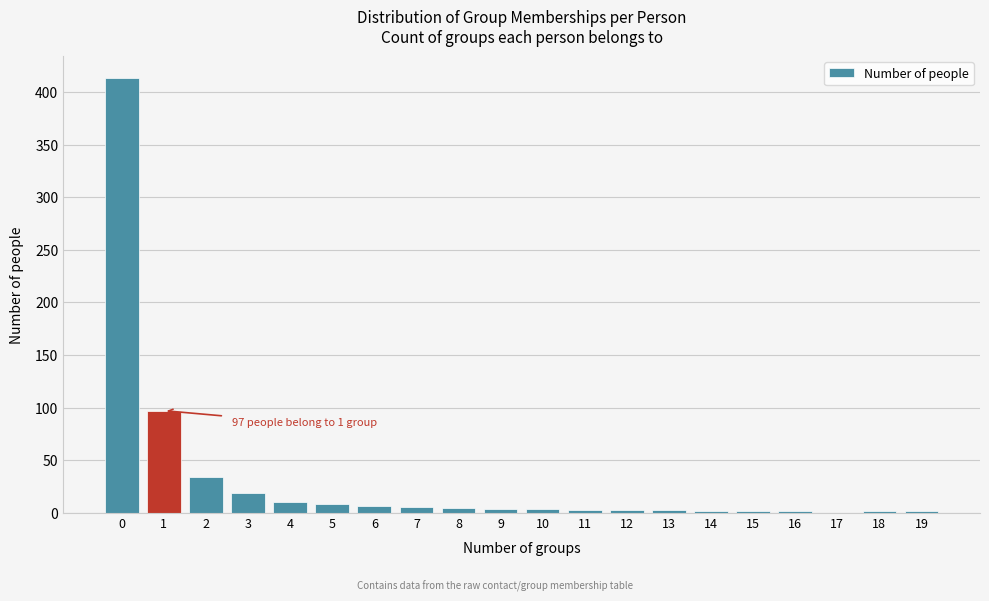

What is the sum of all values?

614